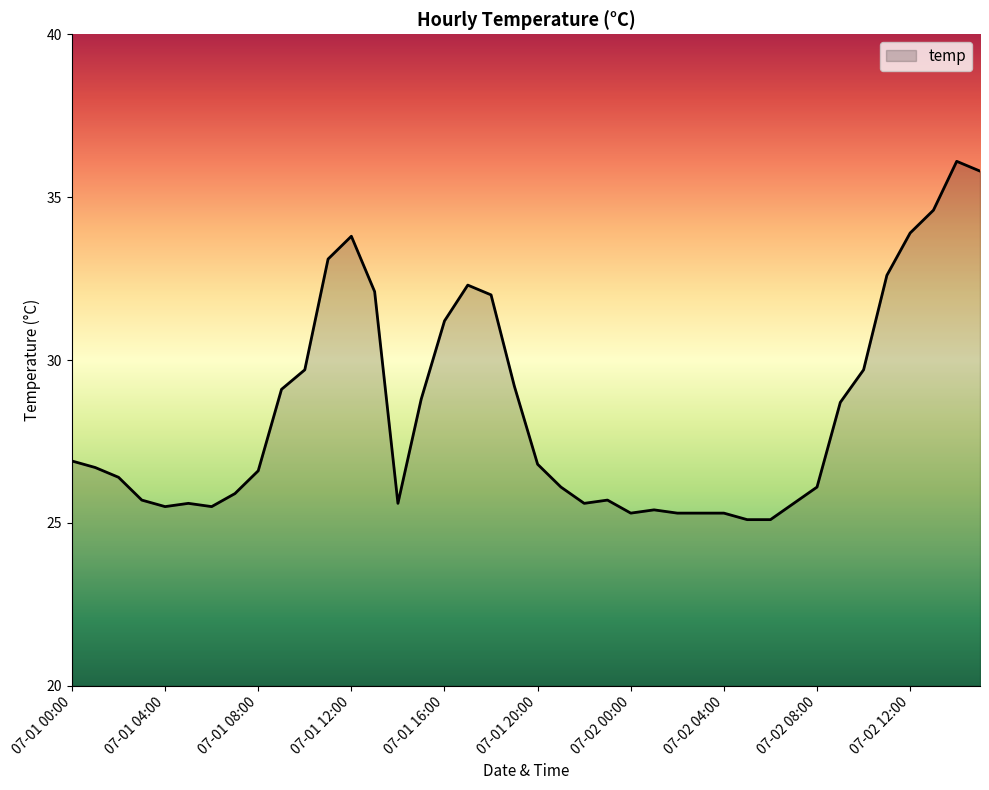

What is the difference between the maximum and minimum values?

11.0